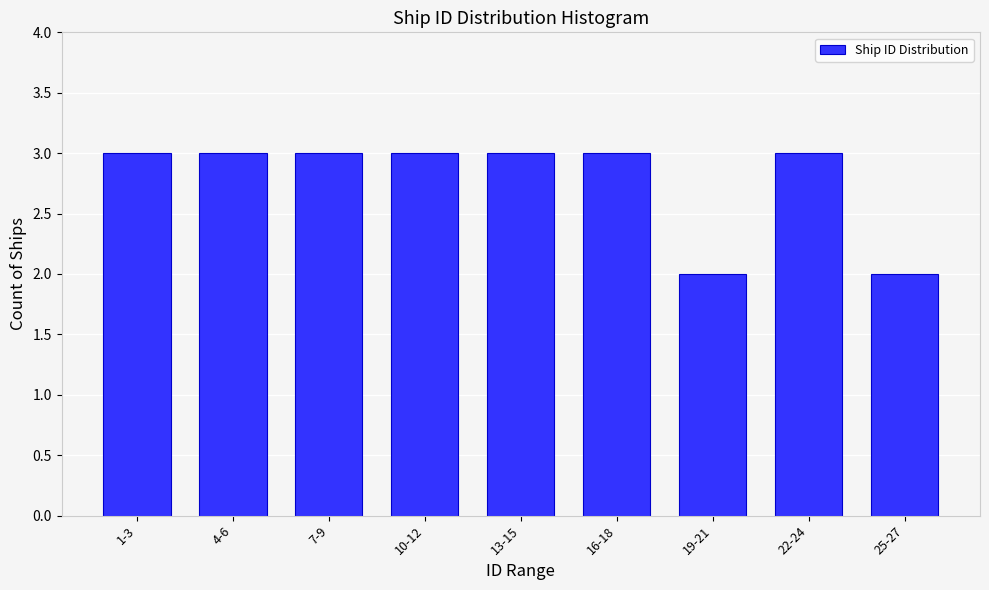

Reading right to left, transcribe all the data shown in this chart.

2	3	2	3	3	3	3	3	3